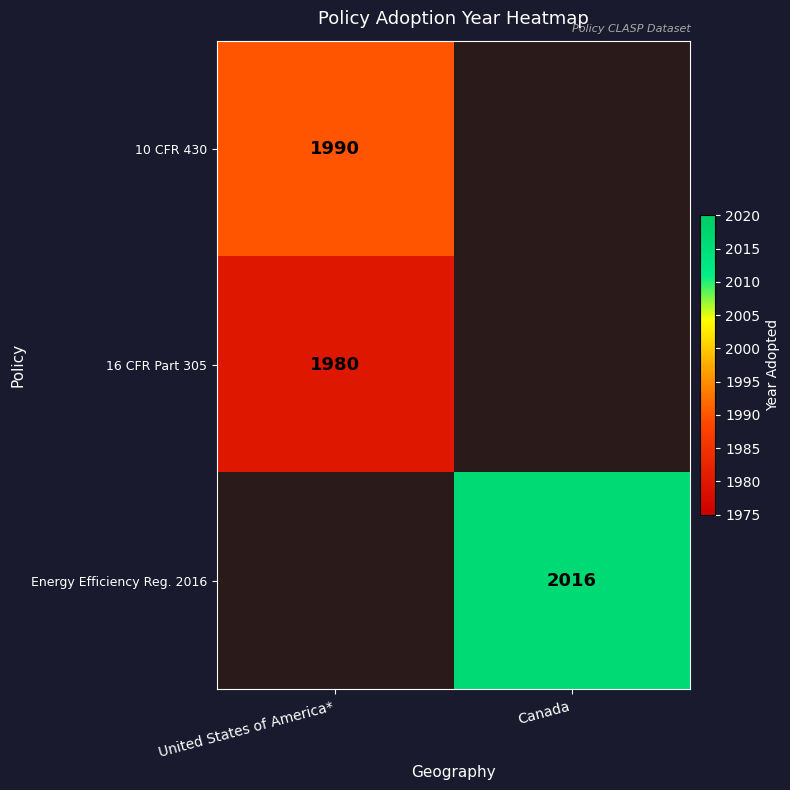

Is it true that Energy Efficiency Reg. 2016 equals 3145 at Canada?

False